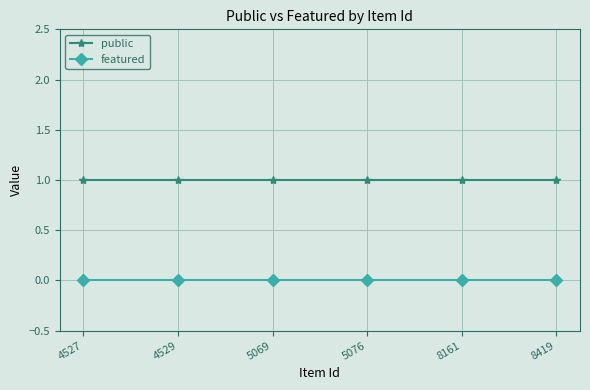

True or false: featured has a value of 0 at 8419.

True